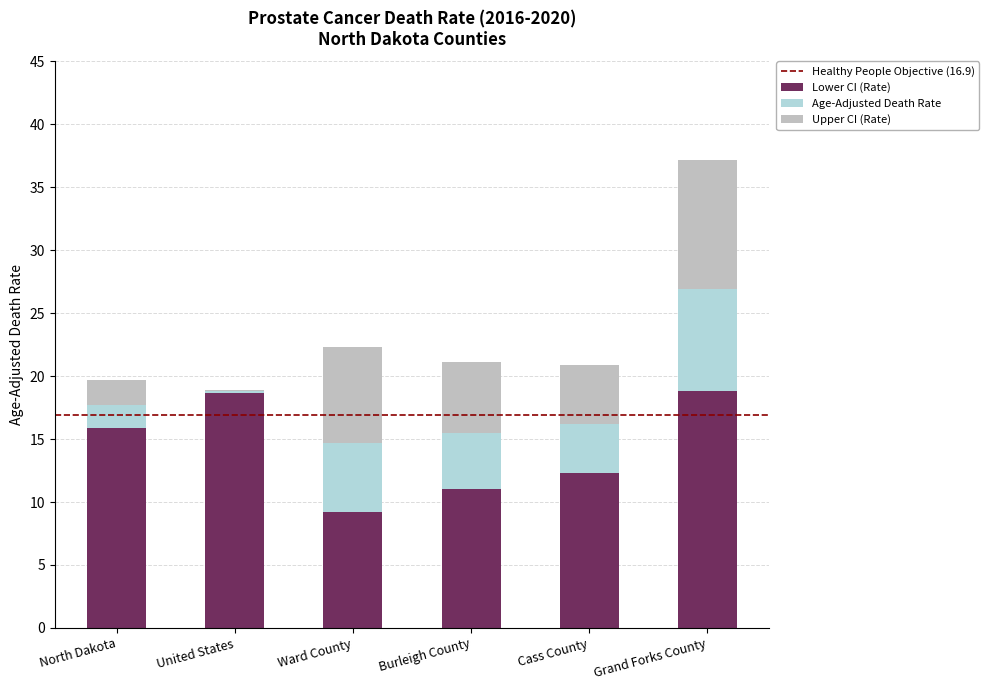

Are the bars grouped side by side (vs. stacked)?

No